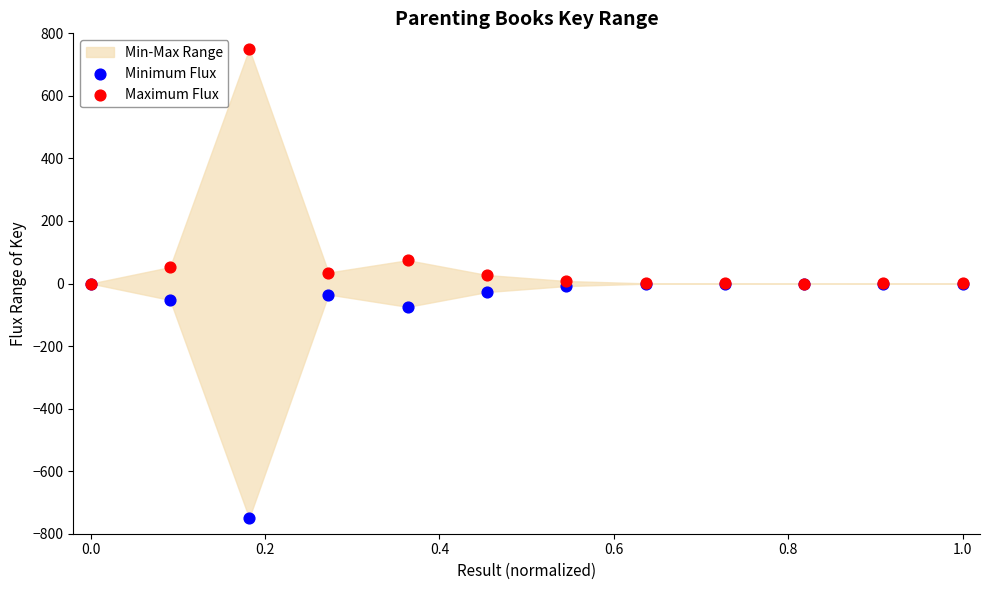

In the Minimum Flux series, what Y value is closest to -375?

-74.7